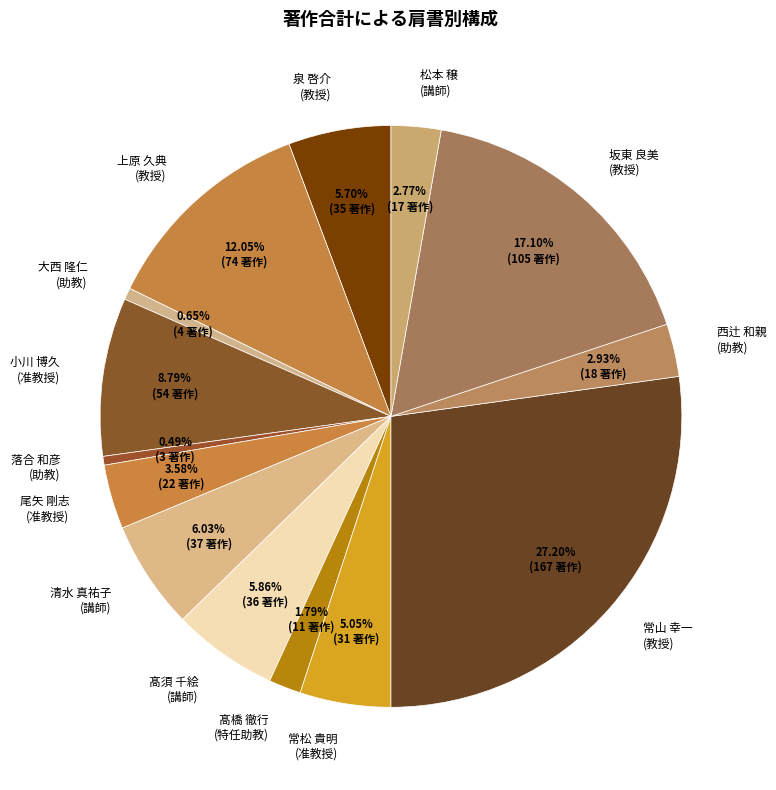

Is there a majority slice in this chart?

No